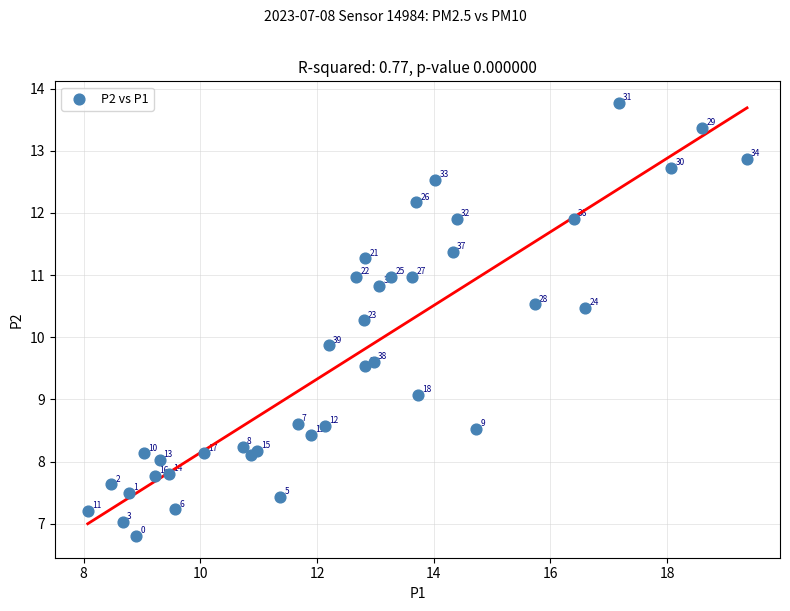

What Y value in the scatter plot is closest to 10?

9.9